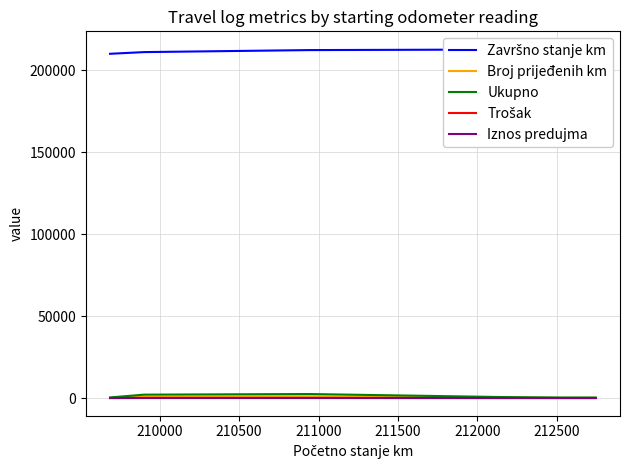

Where is Ukupno nearest to the value 1507?

210000